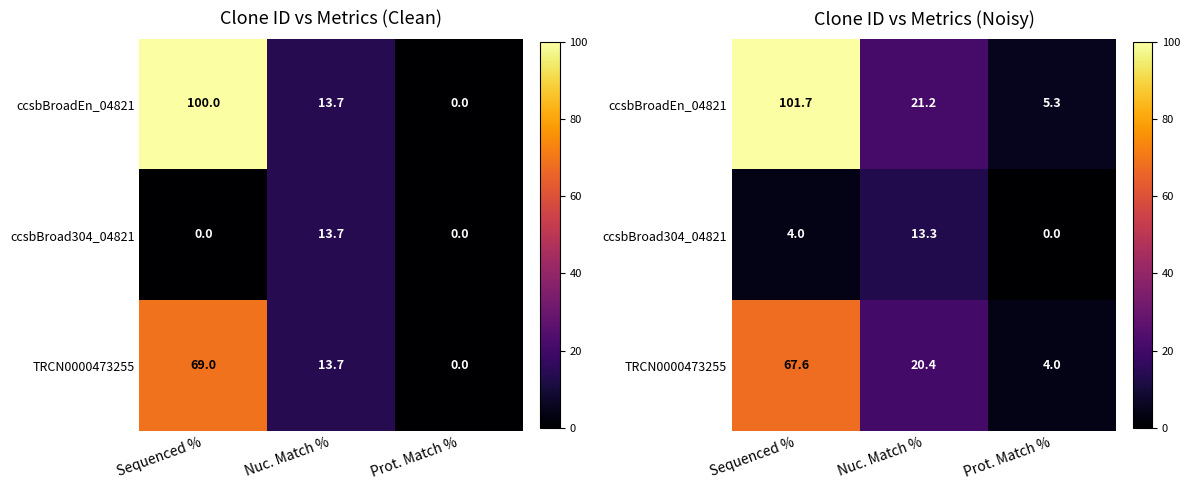

What is the difference between the highest and lowest values at Sequenced %?

97.8